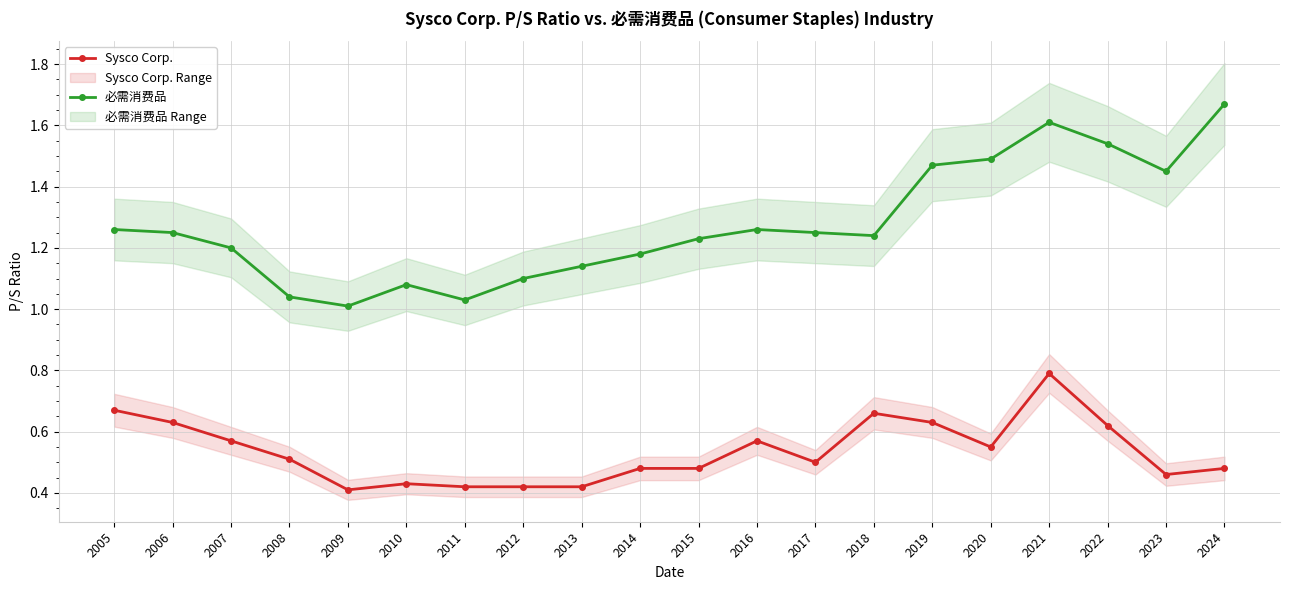

Reading right to left, what are all the values shown in this chart?

Sysco Corp.: 2024=0.5	2023=0.5	2022=0.6	2021=0.8	2020=0.6	2019=0.6	2018=0.7	2017=0.5	2016=0.6	2015=0.5	2014=0.5	2013=0.4	2012=0.4	2011=0.4	2010=0.4	2009=0.4	2008=0.5	2007=0.6	2006=0.6	2005=0.7
必需消费品: 2024=1.7	2023=1.4	2022=1.5	2021=1.6	2020=1.5	2019=1.5	2018=1.2	2017=1.2	2016=1.3	2015=1.2	2014=1.2	2013=1.1	2012=1.1	2011=1.0	2010=1.1	2009=1.0	2008=1.0	2007=1.2	2006=1.2	2005=1.3